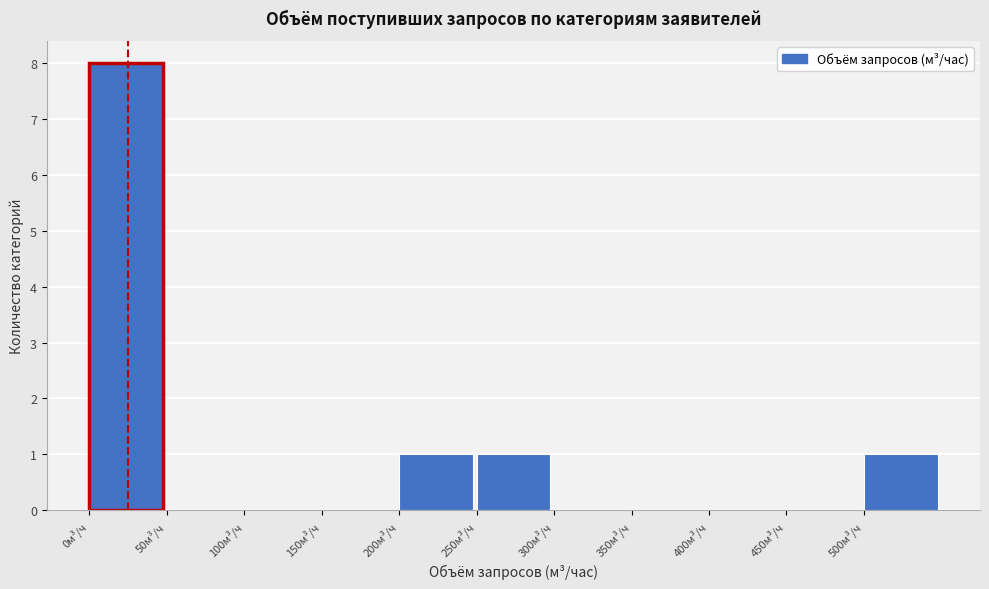

Reading left to right, transcribe this chart: for each bar, give the range it covers on the x-axis and its height. The values are not printed on the chart, so give them approximately, as read against the axis.

0 to 50: 8
50 to 100: 0
100 to 150: 0
150 to 200: 0
200 to 250: 1
250 to 300: 1
300 to 350: 0
350 to 400: 0
400 to 450: 0
450 to 500: 0
500 to 550: 1